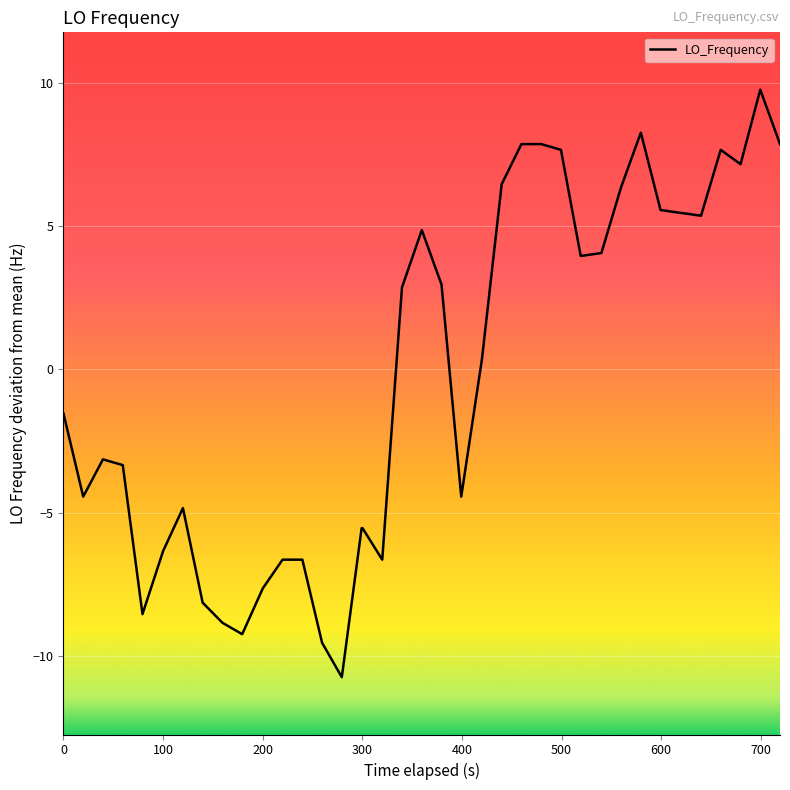

What is the greatest value displayed?

9.8